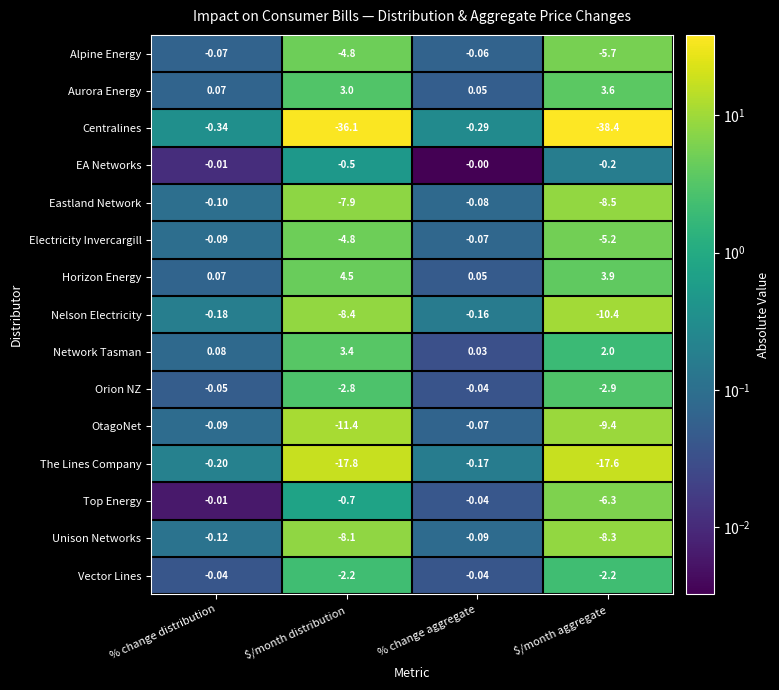

At which category is the sum across all series the highest?

% change aggregate